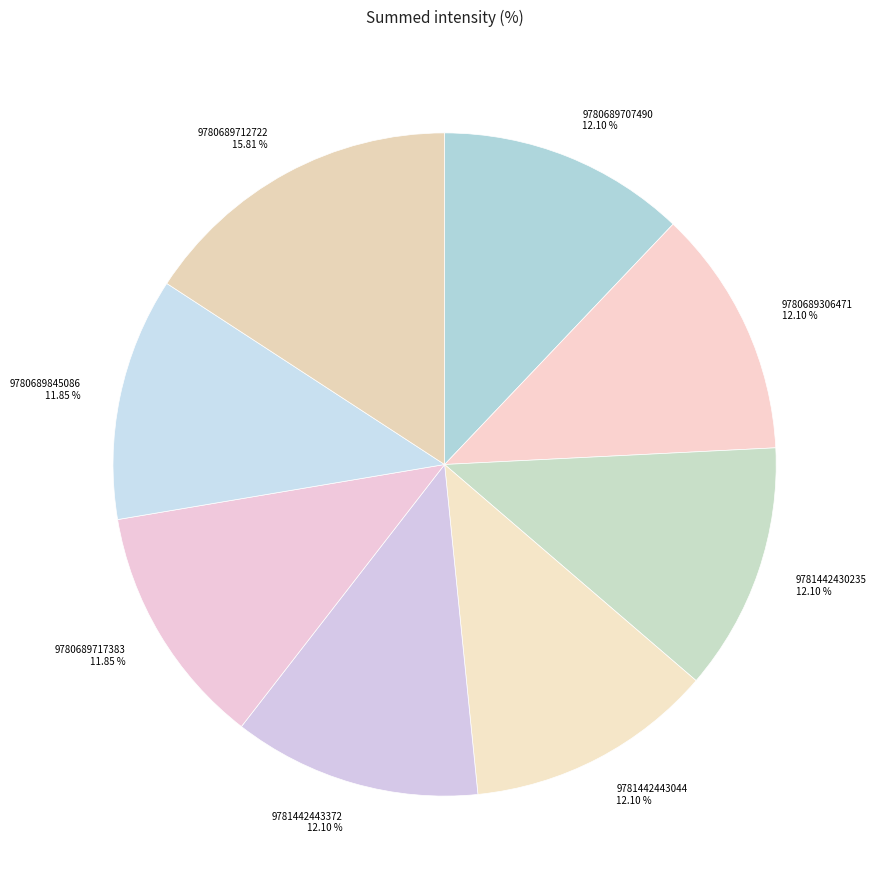

Which category has the biggest portion of the pie?

9780689712722